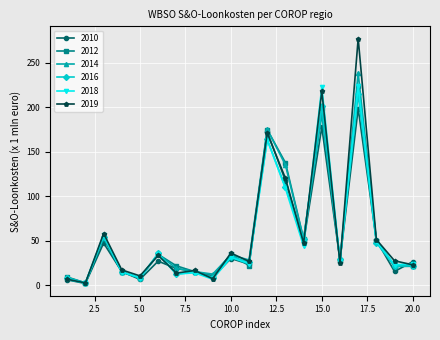

What is the maximum value shown in the chart?

277.2